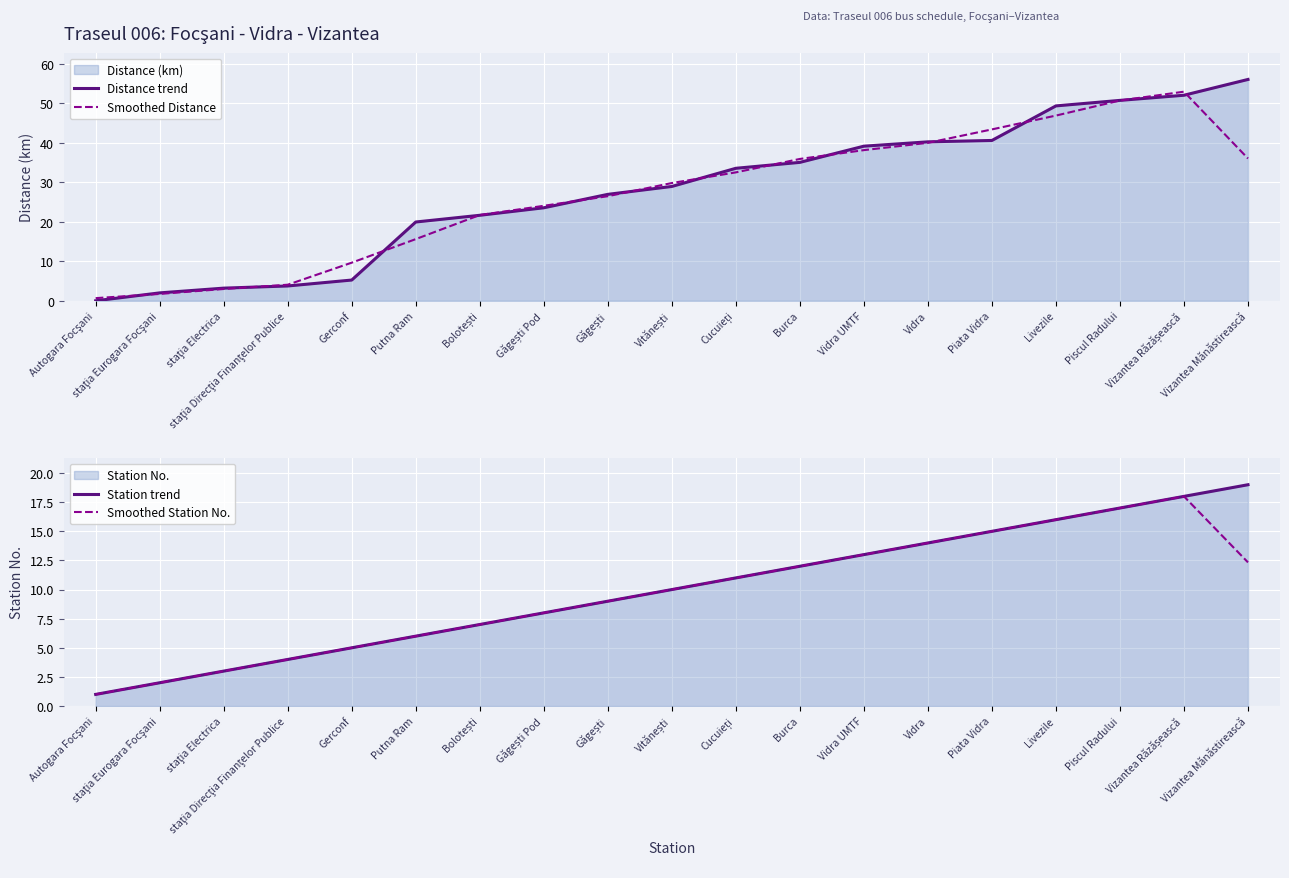

Where does the Smoothed Station No. series first go above 10?

Cucuieți